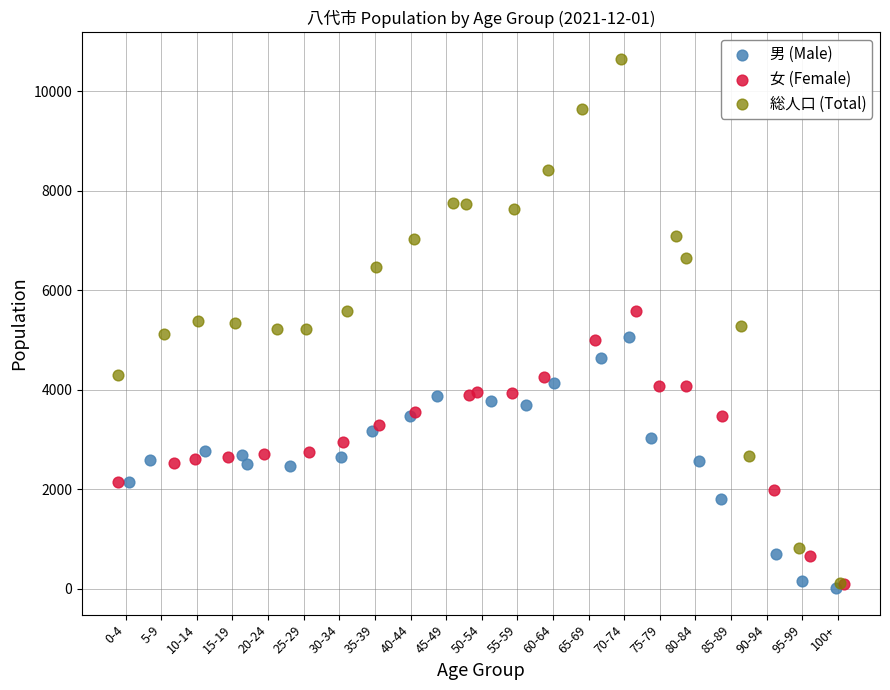

Which series has the widest spread of Y values?

総人口 (Total)